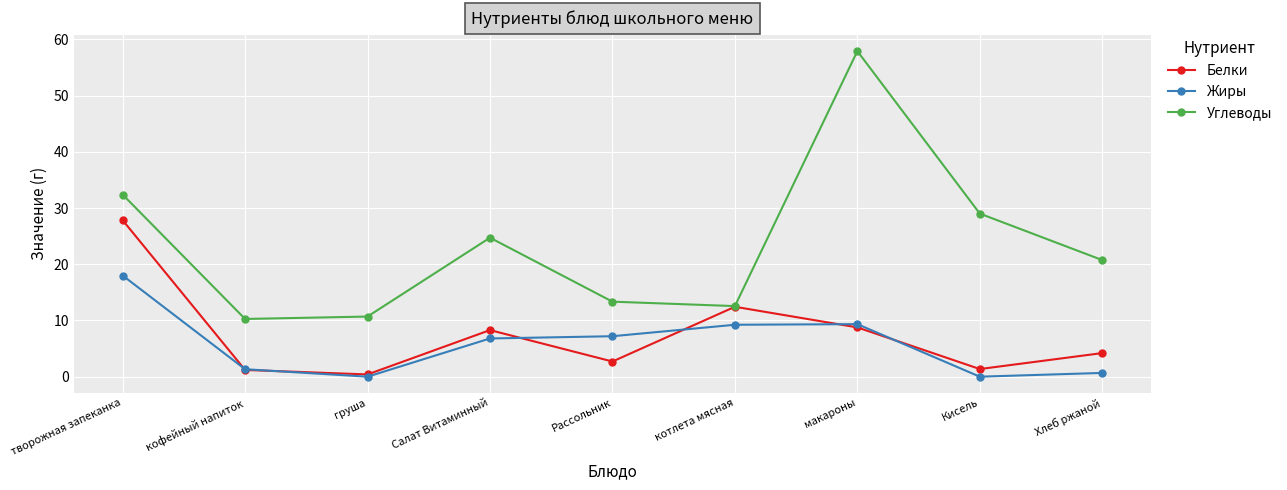

How many data points in Жиры are above 6?

5